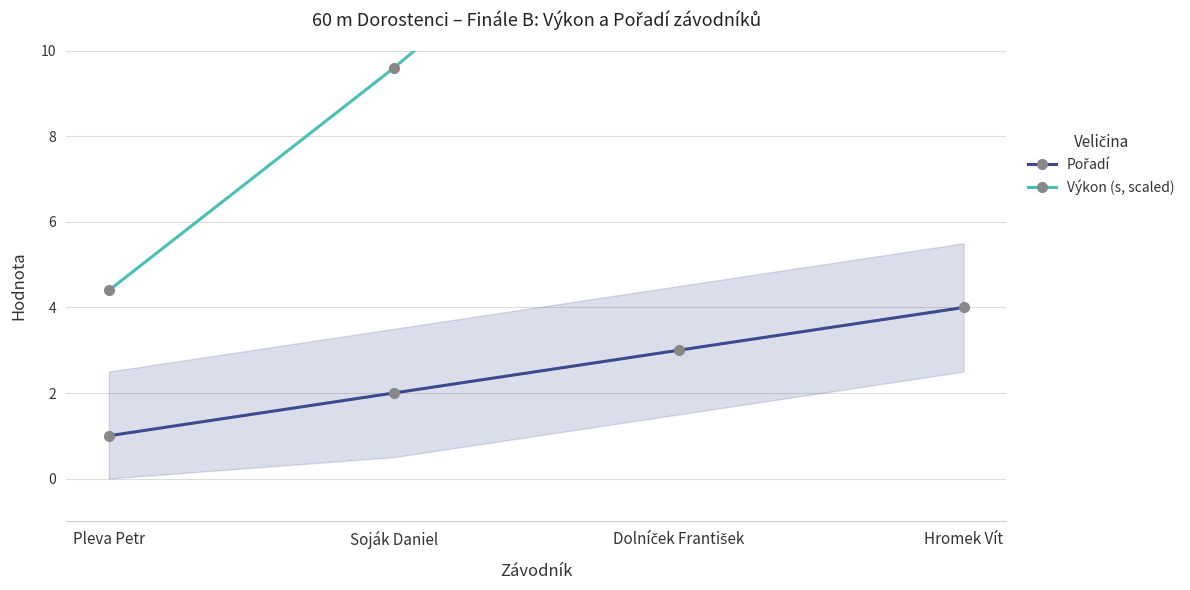

List the series in order of their overall mean, lowest first.

Pořadí, Výkon (s, scaled)